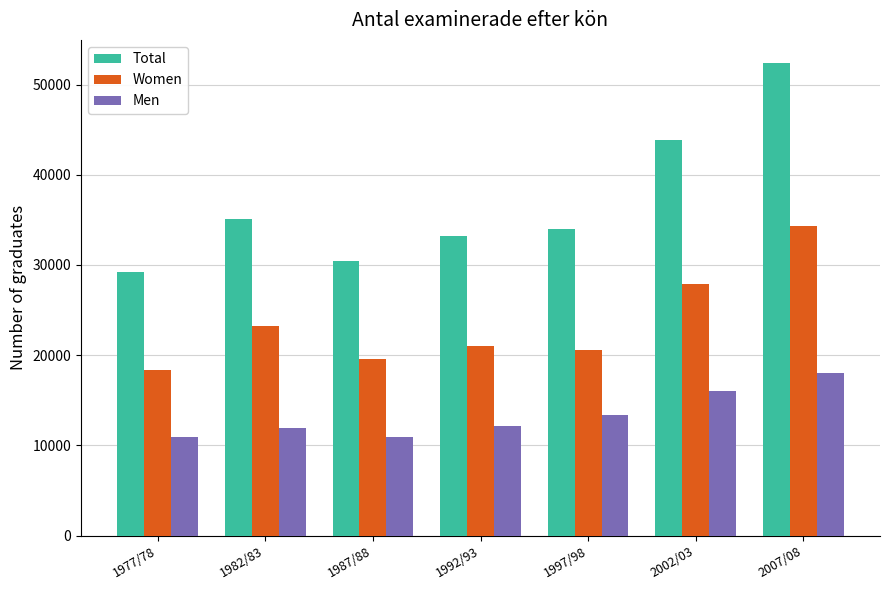

What position from the left is 1997/98?

5